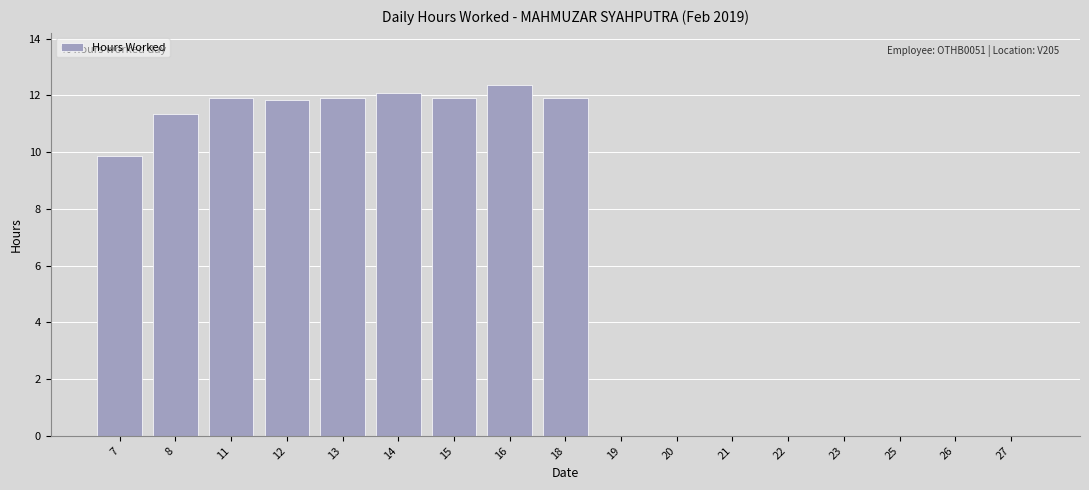

What is the sum of all values?

105.1